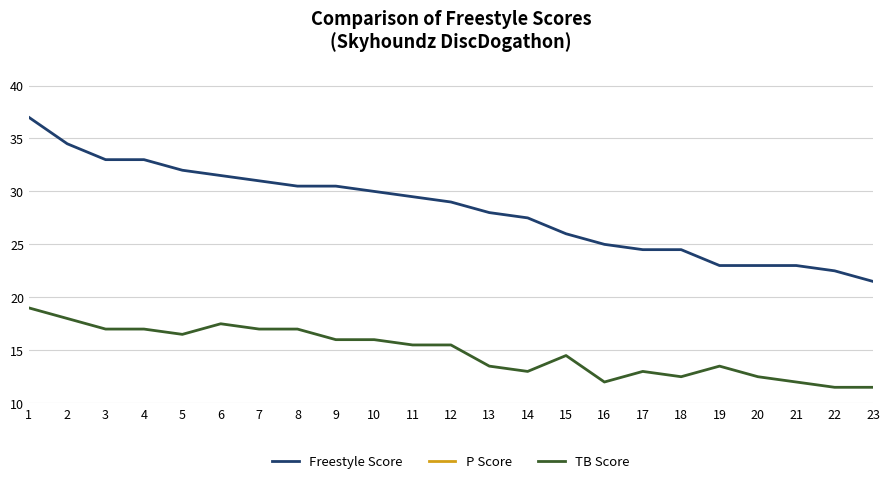

The Freestyle Score series shows 53.3 at 9. True or false?

False